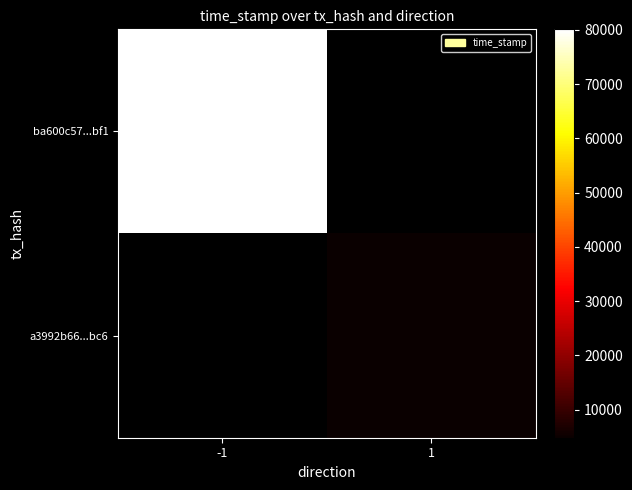

What is the greatest value displayed?

1657780102.0